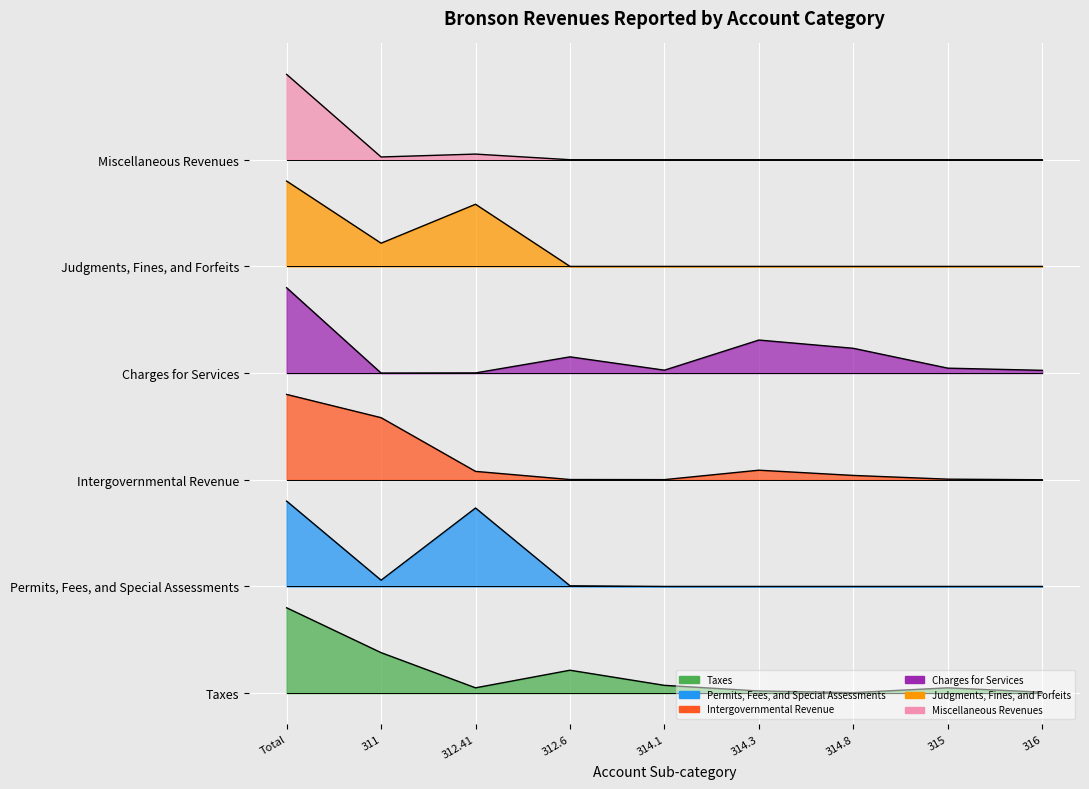

Which has a higher value, Total or 314.3?

Total